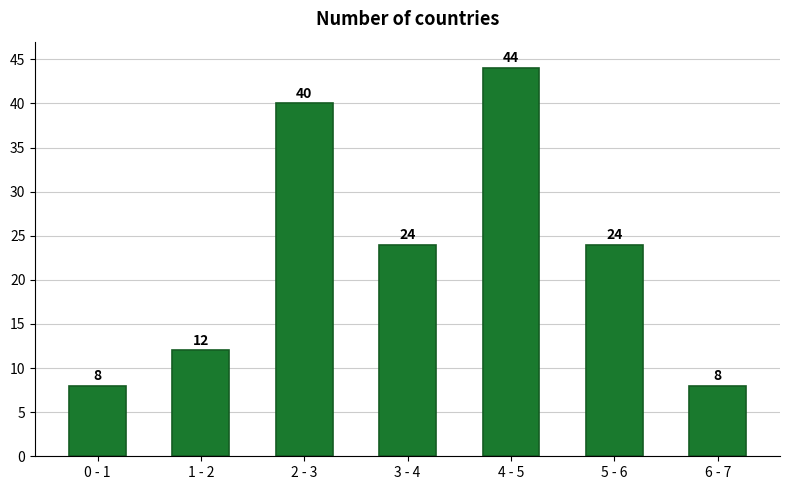

Reading left to right, transcribe all the data shown in this chart.

0 - 1=8	1 - 2=12	2 - 3=40	3 - 4=24	4 - 5=44	5 - 6=24	6 - 7=8